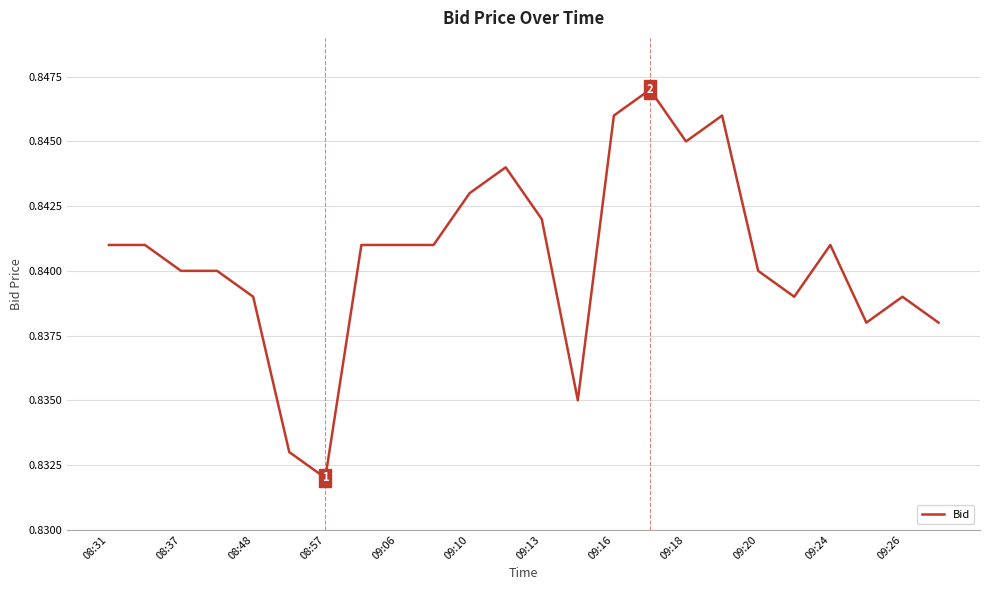

Reading left to right, list all the values displayed in this chart.

0.8	0.8	0.8	0.8	0.8	0.8	0.8	0.8	0.8	0.8	0.8	0.8	0.8	0.8	0.8	0.8	0.8	0.8	0.8	0.8	0.8	0.8	0.8	0.8